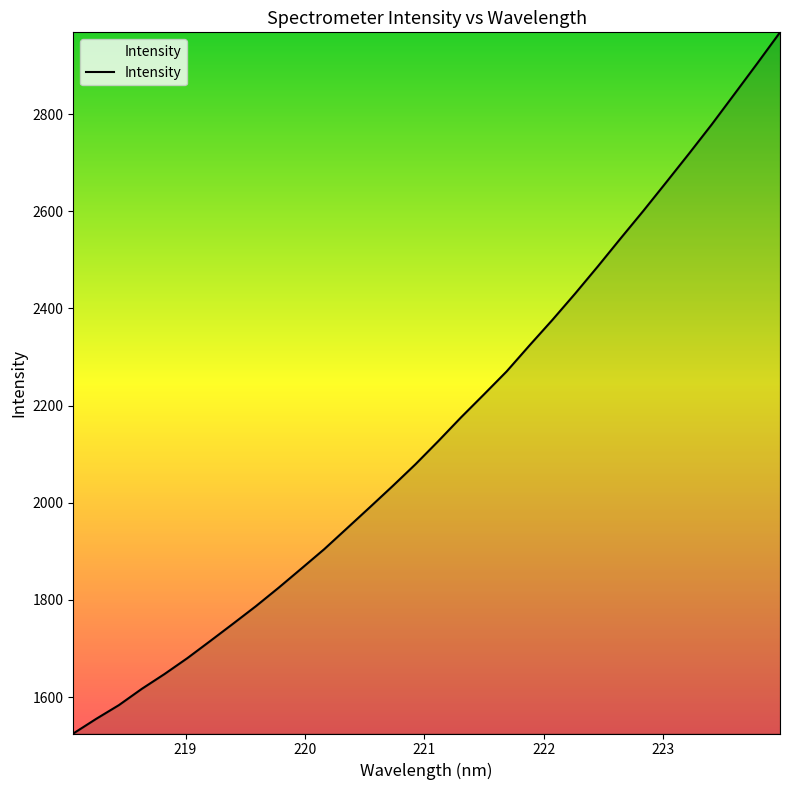

What is the difference between the maximum and minimum values?

1443.2